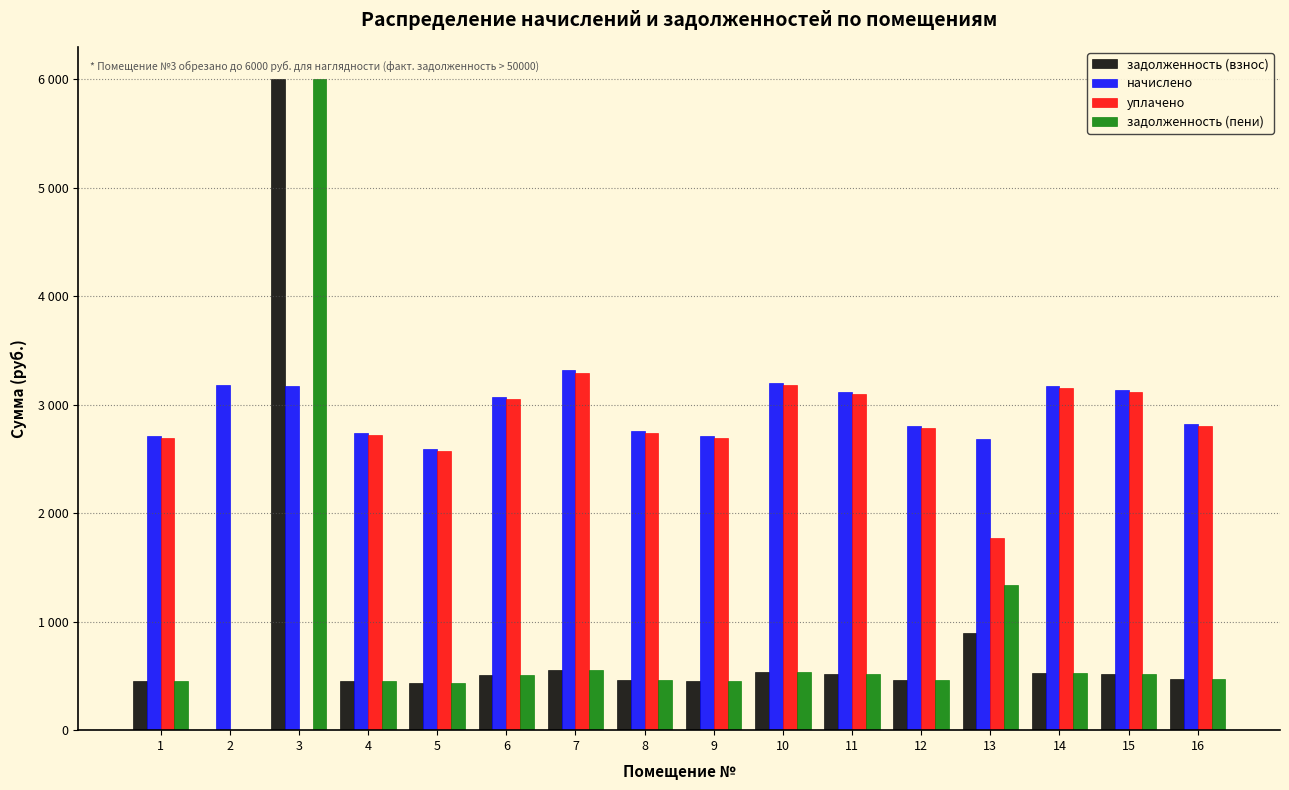

What are all the series names shown in the legend?

задолженность (взнос), начислено, уплачено, задолженность (пени)